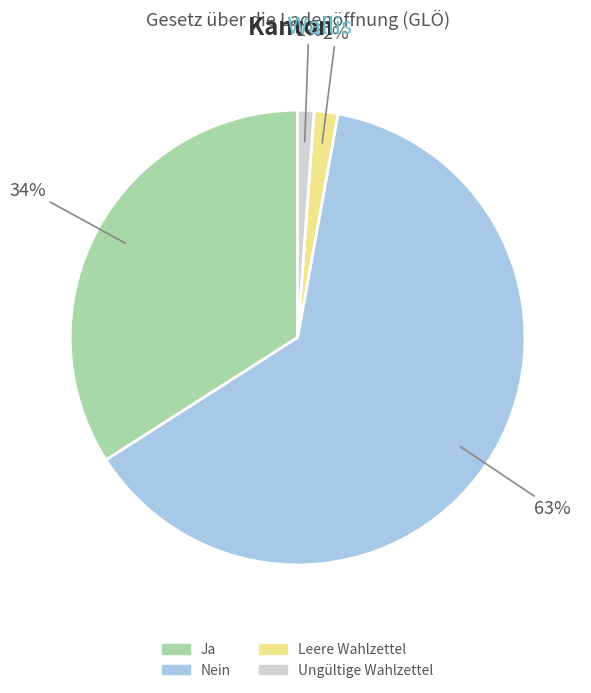

To the nearest percent, what portion does Ja represent?

34%